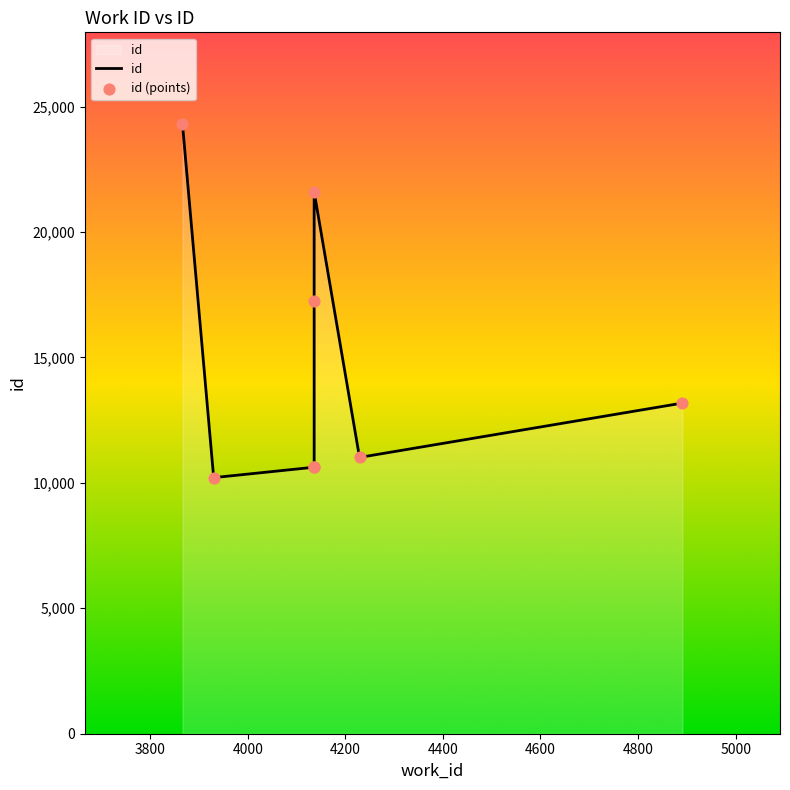

Which series contains the highest Y value?

id